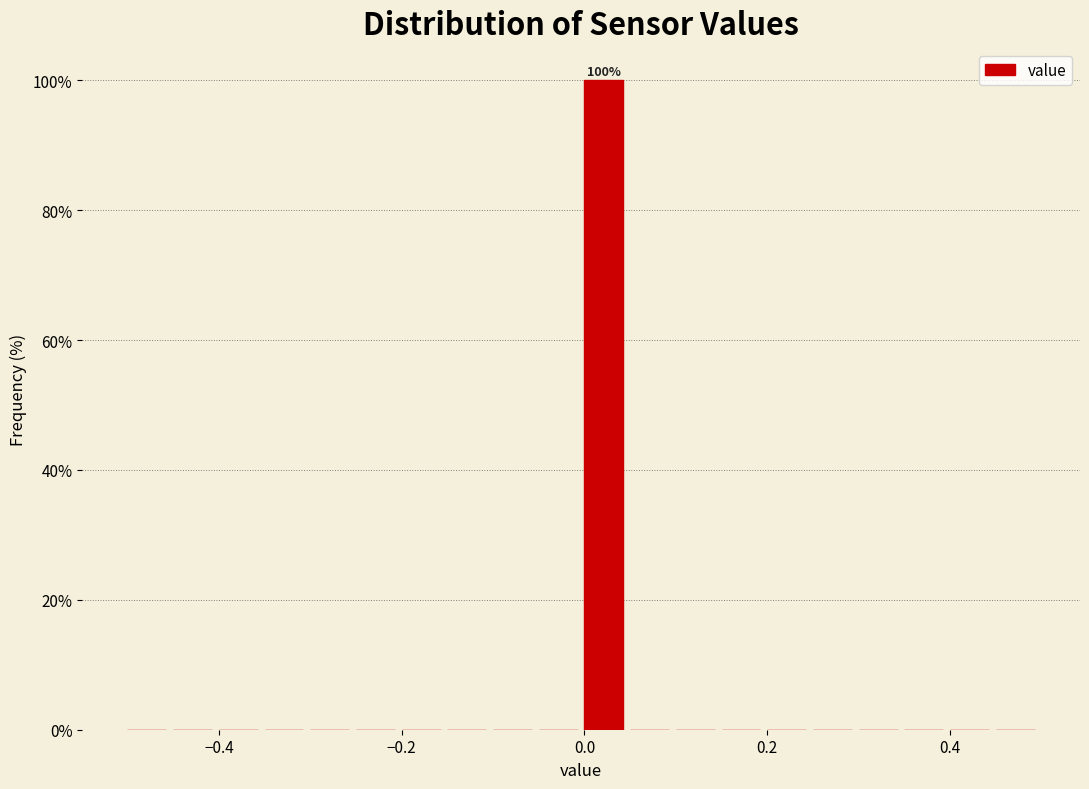

Read against the x-axis, roughly where is the centre of the tallest bar?

0.02